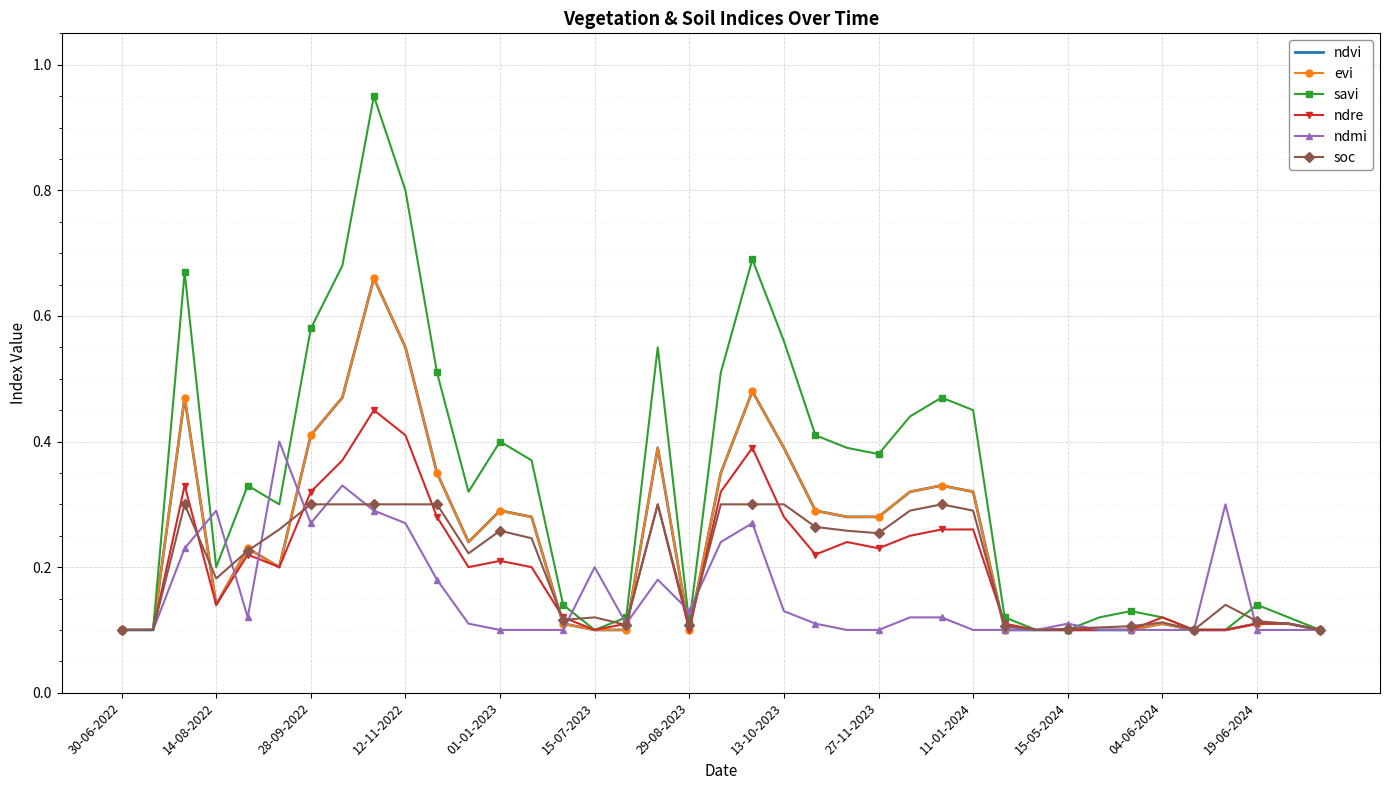

At which label does soc reach its peak?

28-09-2022